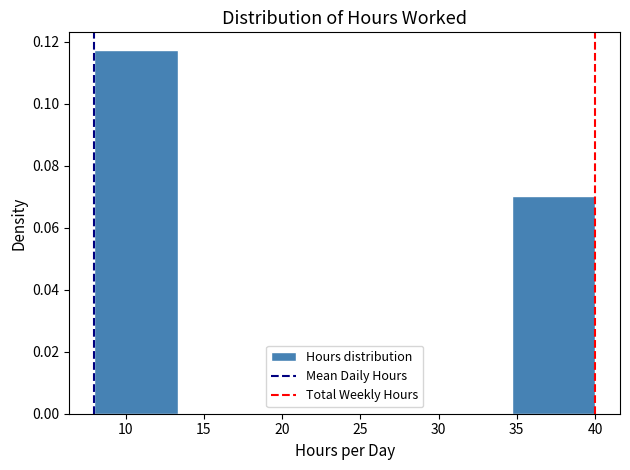

How tall is the bar that spans 34.5 to 40.0 on the x-axis? Neither the bar edges nor the heights are printed on the chart, so give them approximately, as read against the axes.

0.070